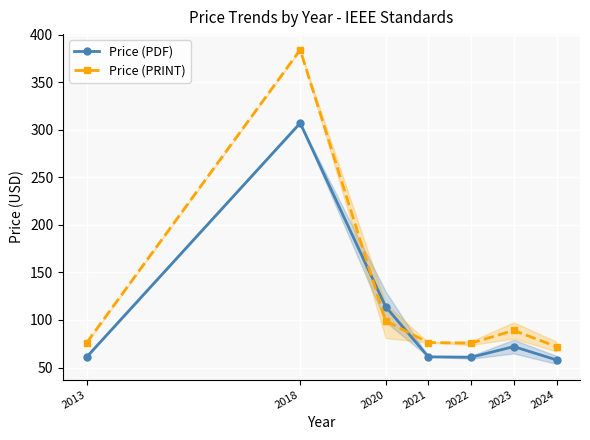

Rank the series by their maximum value, from highest to lowest.

Price (PRINT), Price (PDF)